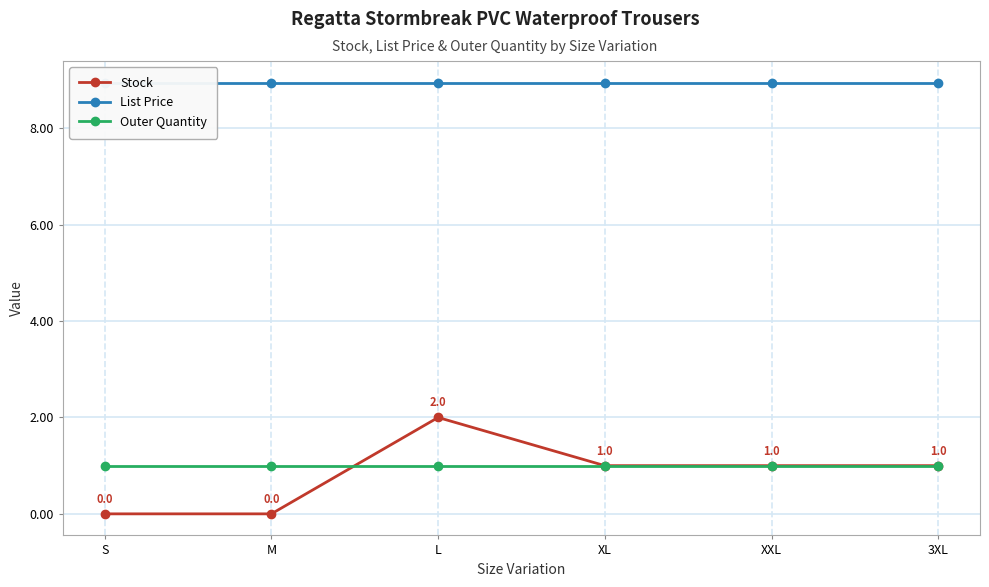

What is the sum of the Stock values at 3XL and XXL?

2